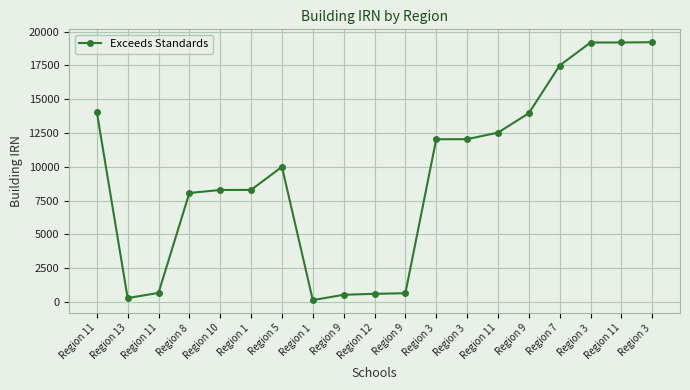

How many lines are shown in the chart?

1